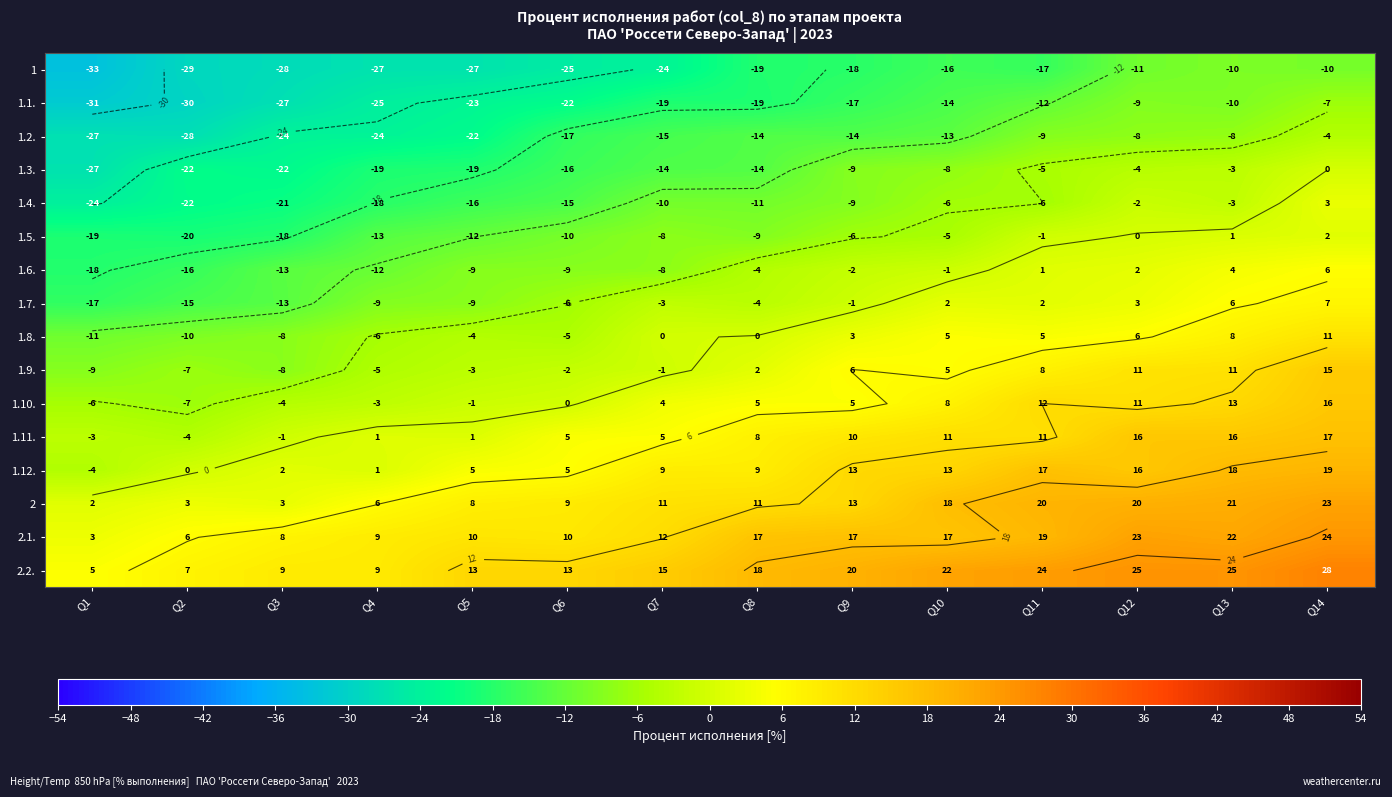

Rank the categories by 1.10. value from highest to lowest.

Q14, Q13, Q11, Q12, Q10, Q8, Q9, Q7, Q6, Q5, Q4, Q3, Q1, Q2